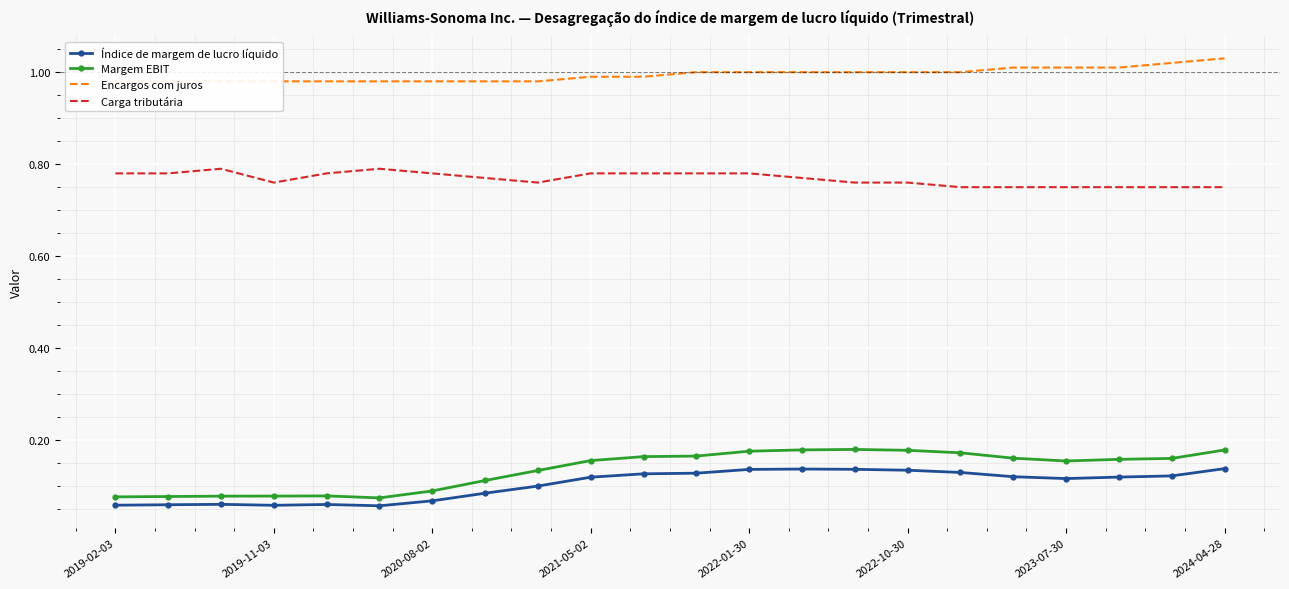

How many Carga tributária values are between 0 and 1?

22